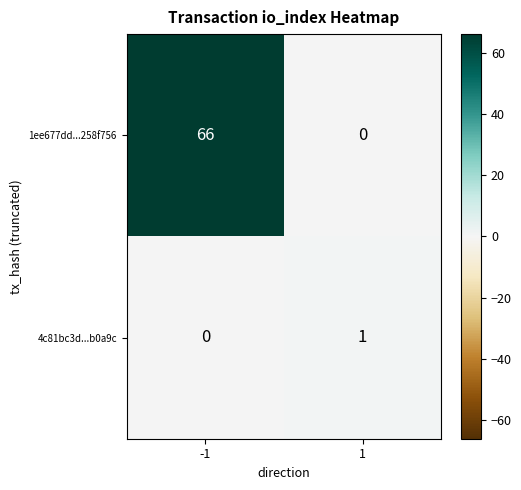

Rank the series by their maximum value, from highest to lowest.

1ee677dd...258f756, 4c81bc3d...b0a9c